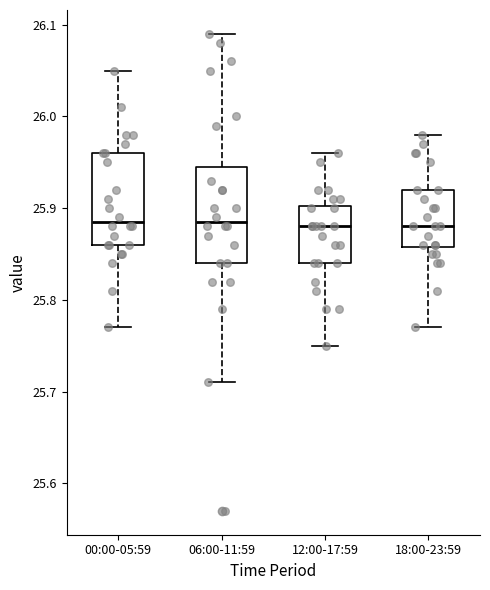

Reading left to right, read every box against the y-axis: the position of its median line, the range the box covers, and the ends of its whiskers. The values are not printed on the chart, so give them approximately, as read against the axis.

00:00-05:59: median 25.89, box 25.86 to 25.96, whiskers 25.77 to 26.05
06:00-11:59: median 25.89, box 25.84 to 25.95, whiskers 25.71 to 26.09
12:00-17:59: median 25.88, box 25.84 to 25.90, whiskers 25.75 to 25.96
18:00-23:59: median 25.88, box 25.86 to 25.92, whiskers 25.77 to 25.98